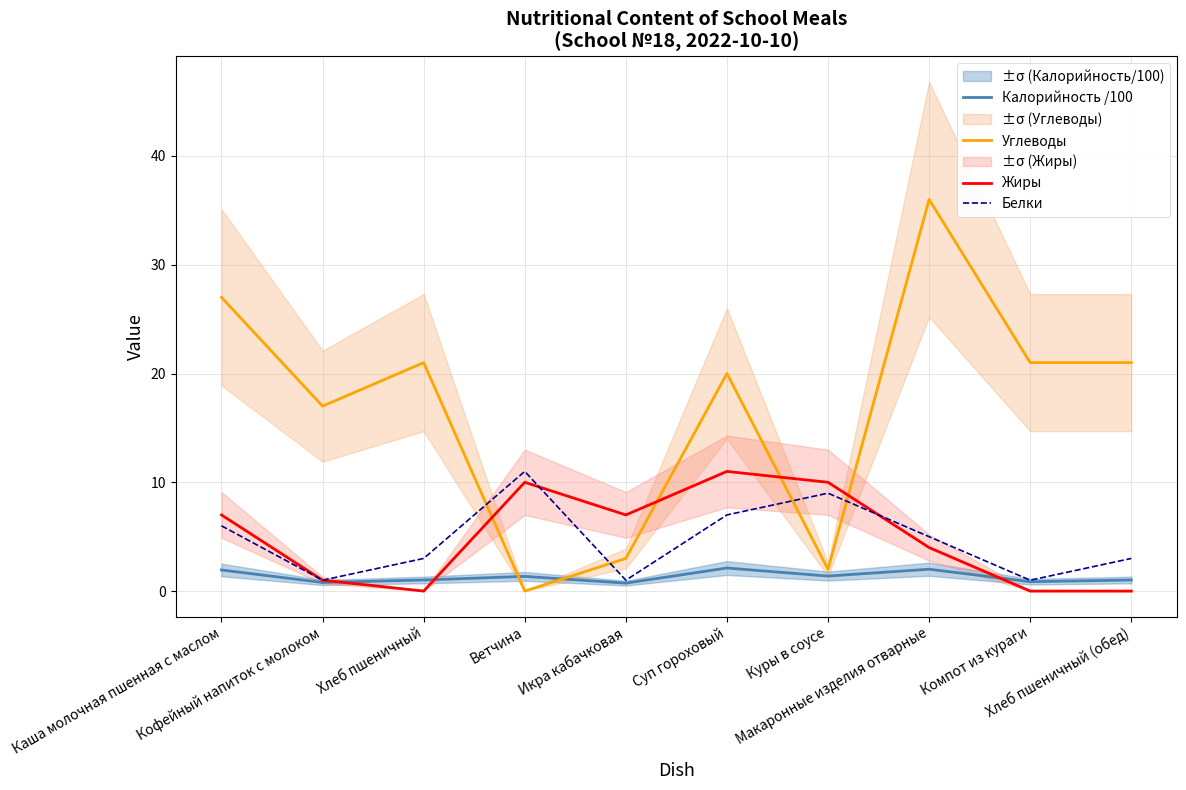

At Суп гороховый, list the series in order from smallest to largest.

Калорийность /100, Белки, Жиры, Углеводы